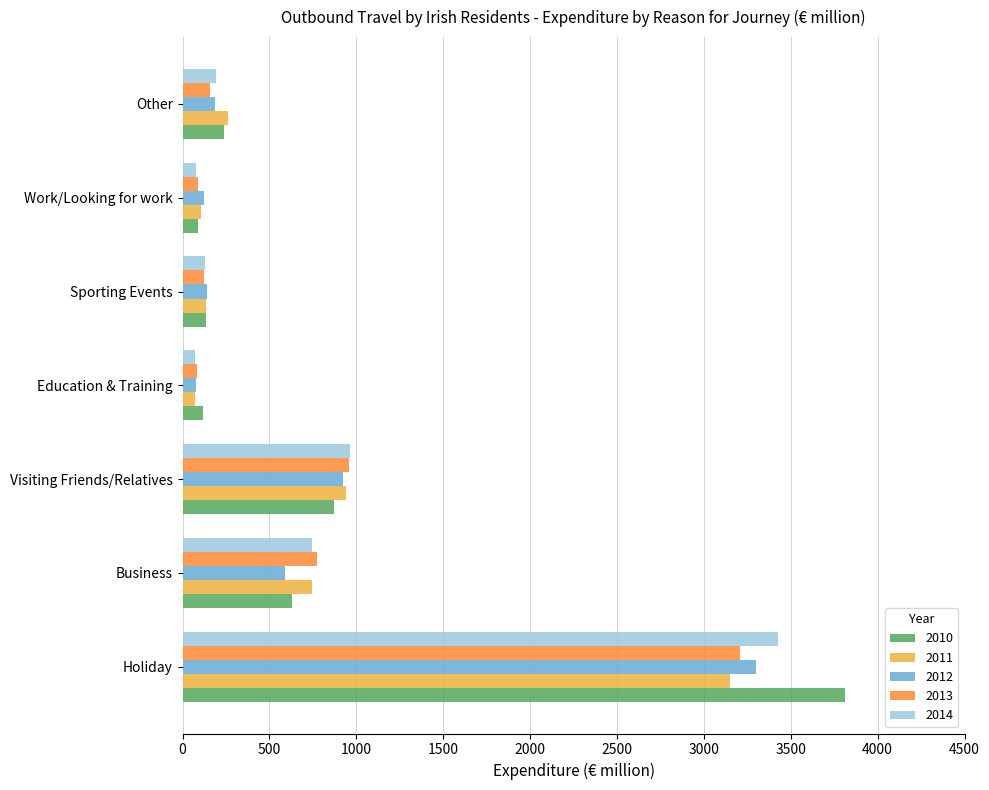

Count the number of data series in this chart.

5